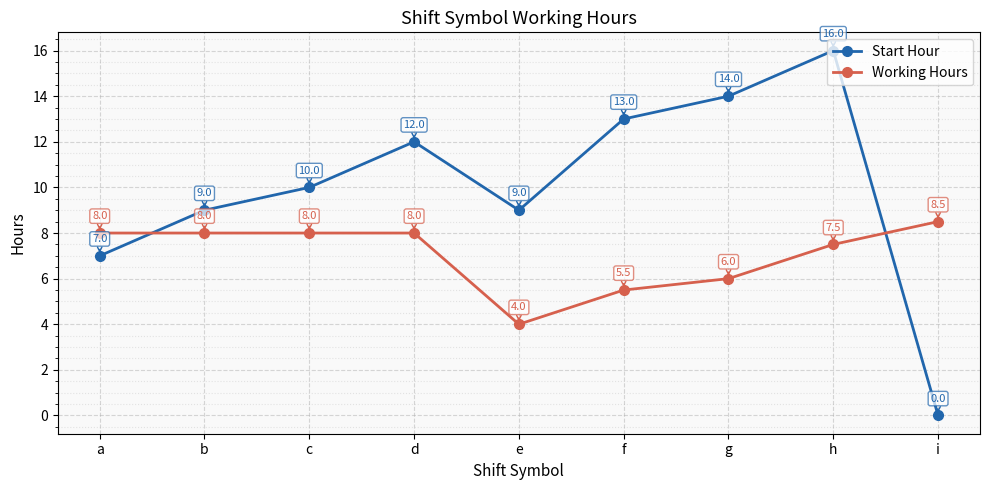

At which category does Start Hour reach its first local valley?

e